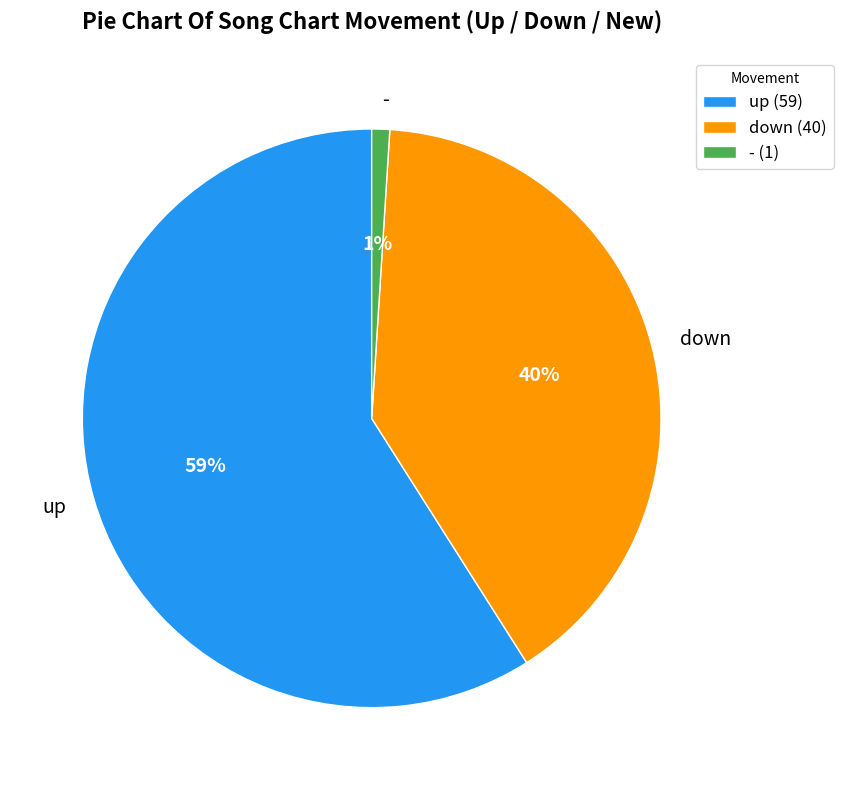

Is the sum of - and up greater than half?

Yes